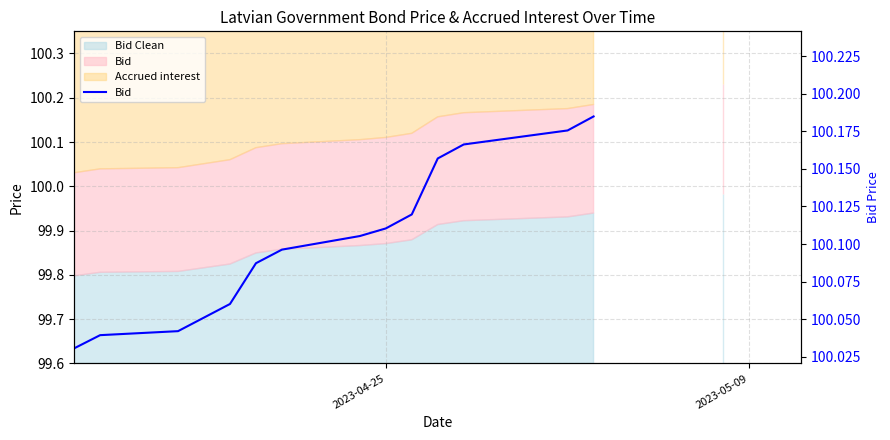

True or false: the data has more than 1 interior local peaks.

False